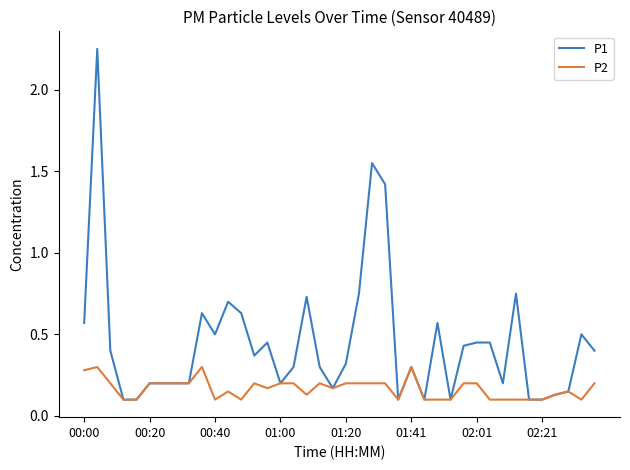

Which series has the largest total across all categories?

P1